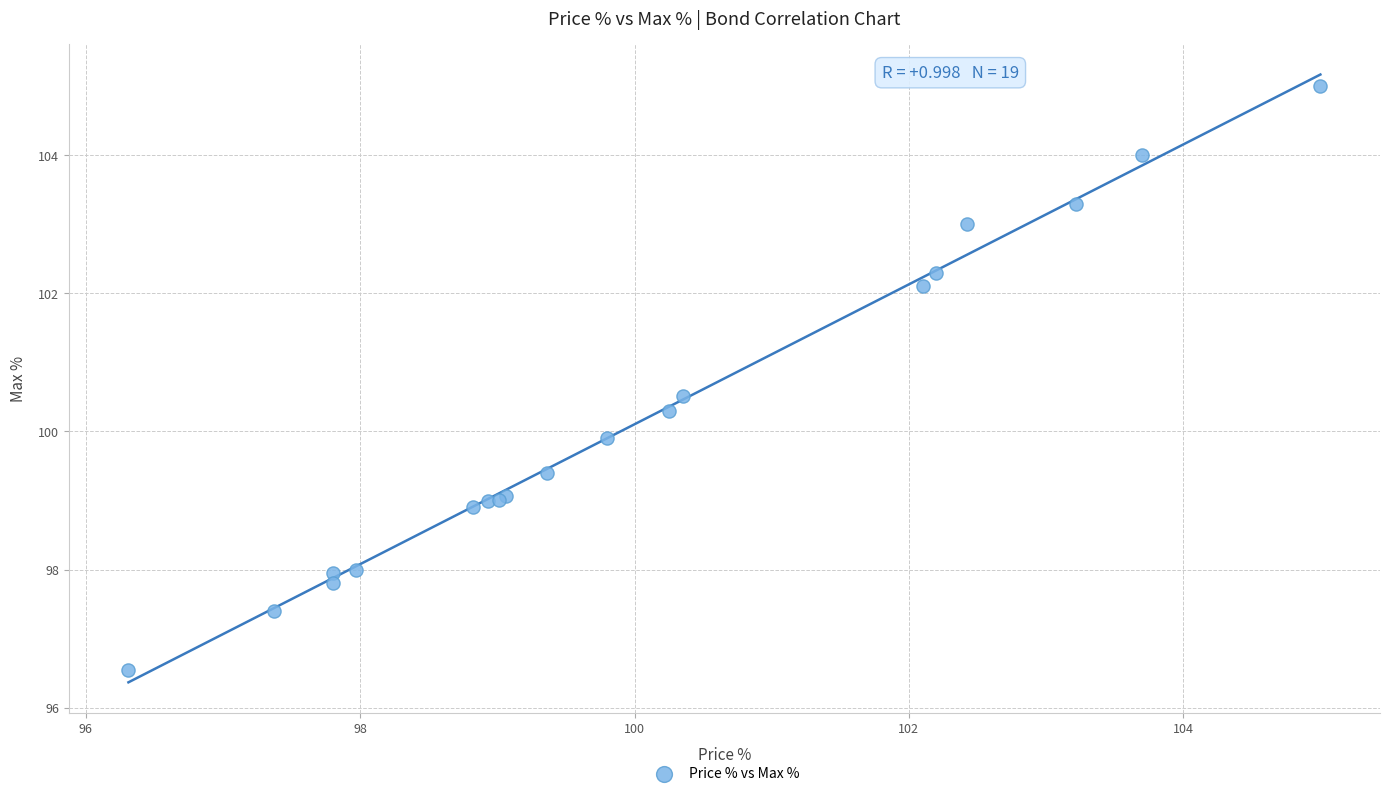

What Y value in the scatter plot is closest to 100?

99.9